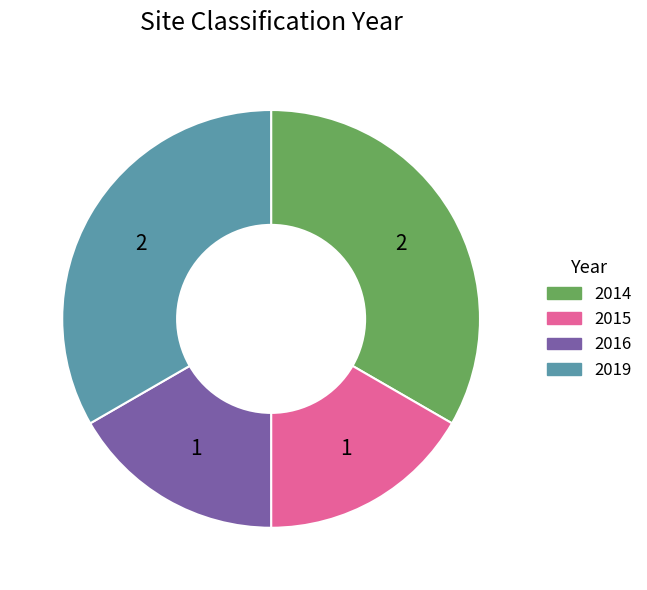

Combined, do 2019 and 2014 account for over 50%?

Yes